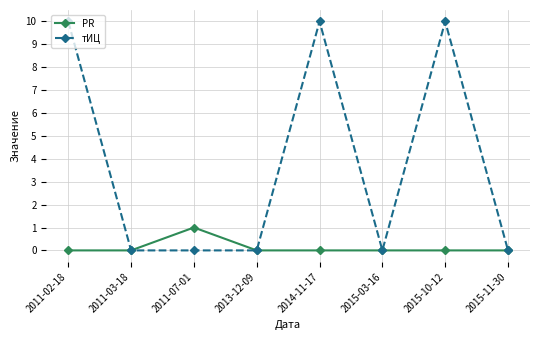

What is the spread (max minus min) of values at 2014-11-17?

10